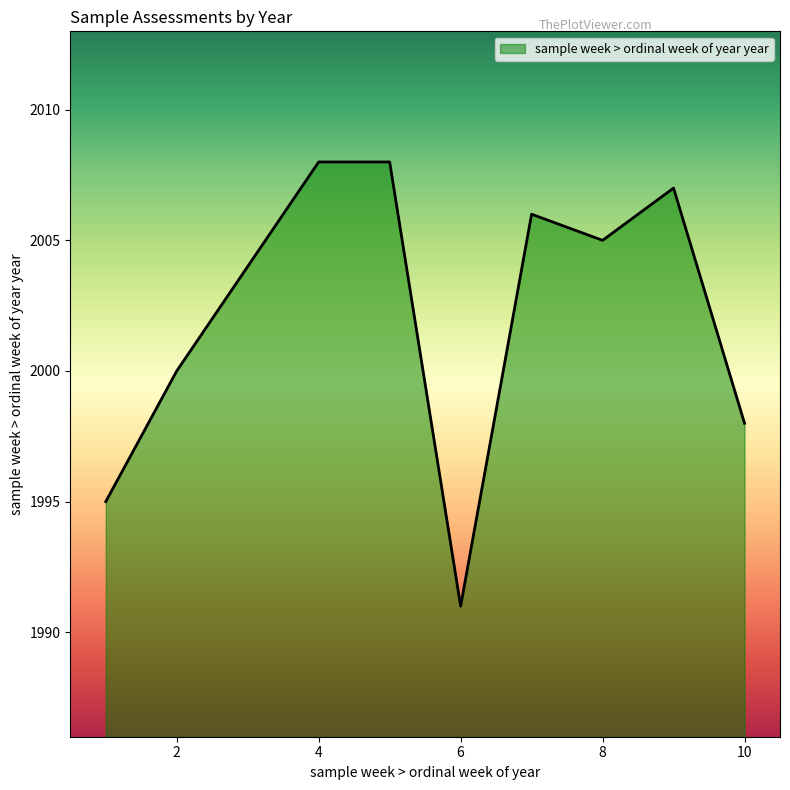

What is the minimum value shown in the chart?

1991